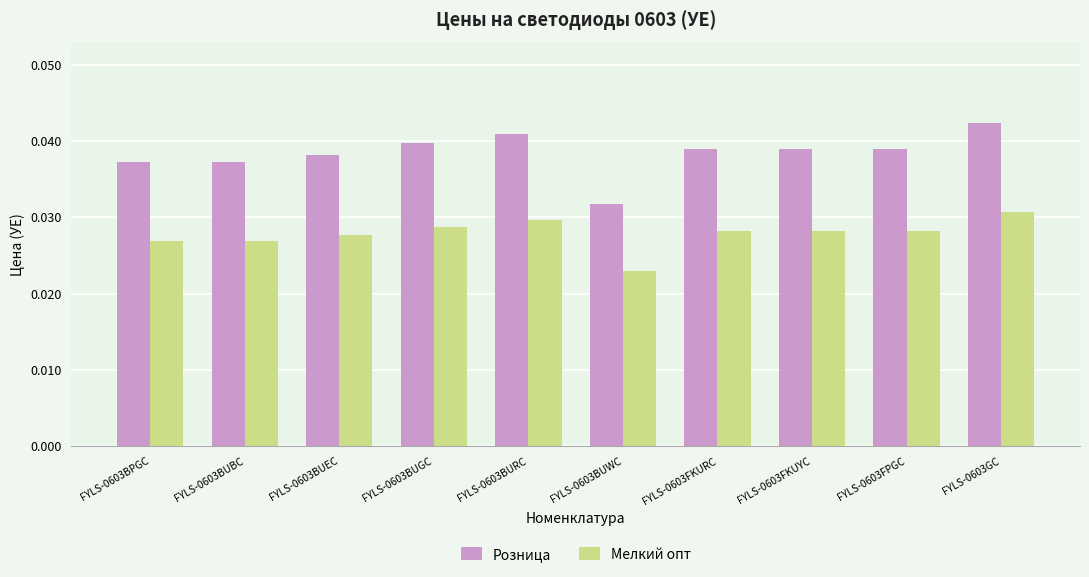

Which series has the widest spread of values?

Розница